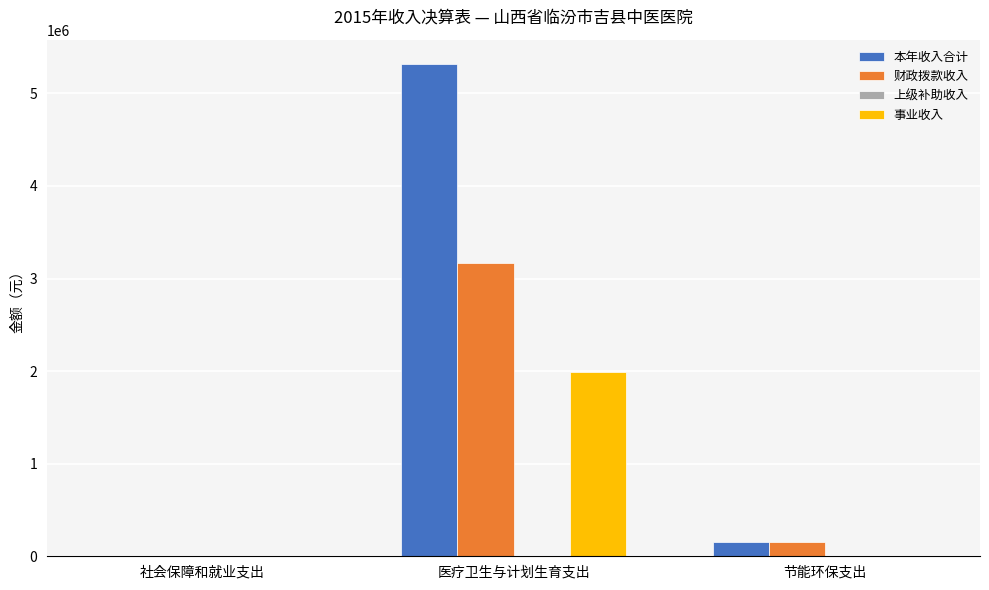

What is the maximum value for 事业收入?

1988515.8